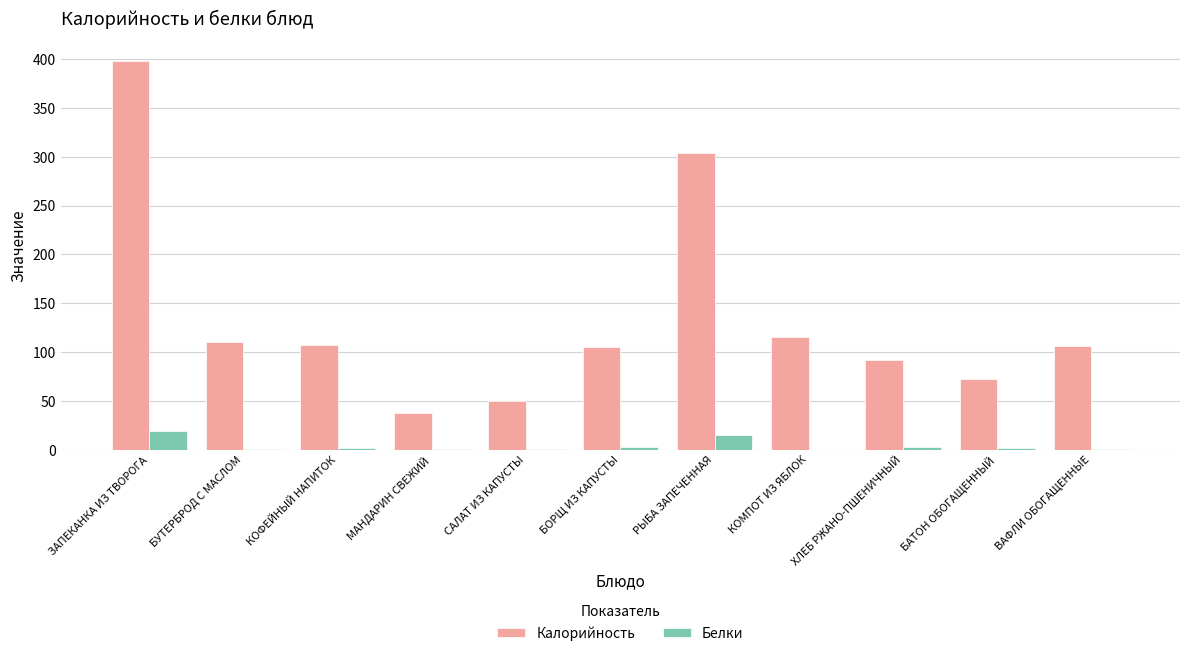

What is the total value across all series at КОМПОТ ИЗ ЯБЛОК?

115